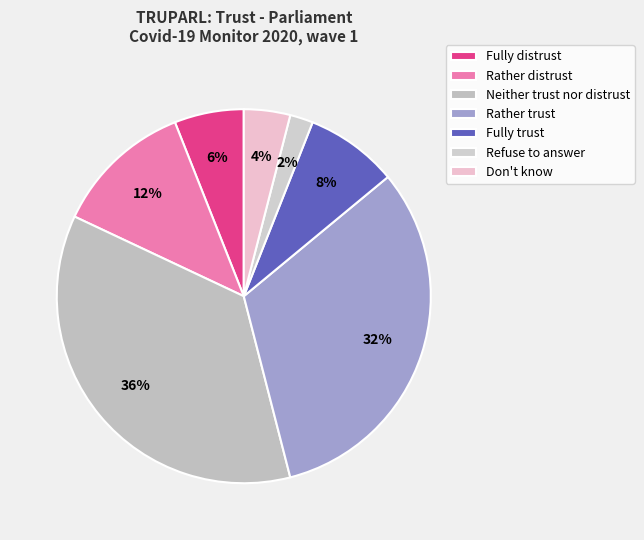

To the nearest percent, what percentage of the pie is Neither trust nor distrust?

36%